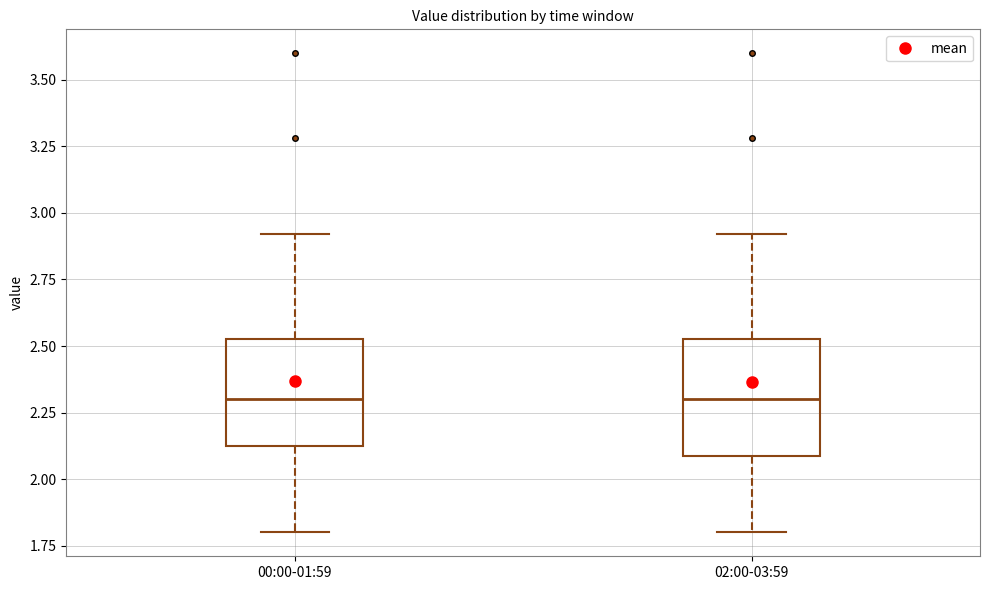

Reading left to right, read every box against the y-axis: the position of its median line, the range the box covers, and the ends of its whiskers. The values are not printed on the chart, so give them approximately, as read against the axis.

00:00-01:59: median 2.30, box 2.10 to 2.55, whiskers 1.80 to 2.90
02:00-03:59: median 2.30, box 2.10 to 2.55, whiskers 1.80 to 2.90